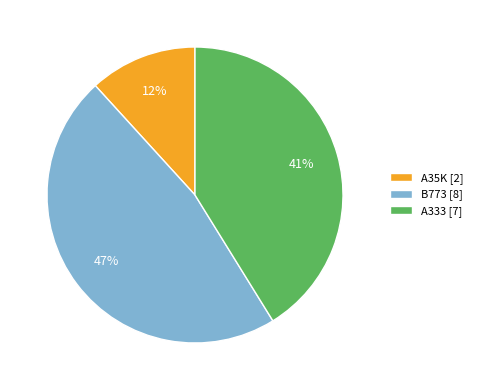

True or false: A35K accounts for 12% of the total.

True